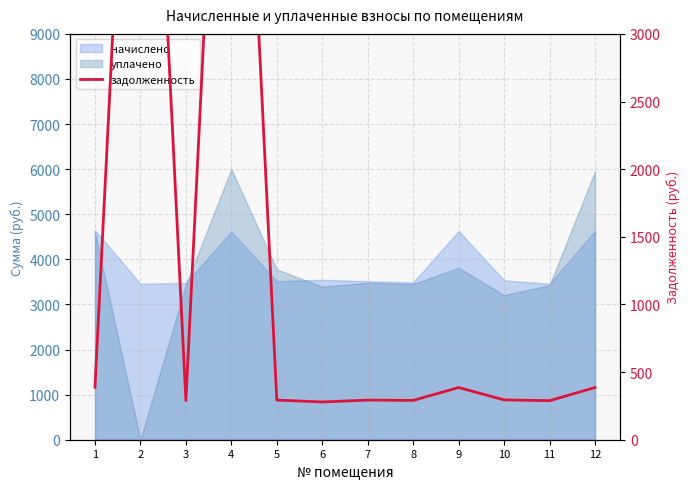

Reading left to right, extract all data points from this chart.

1=387.7	2=7075.4	3=289.6	4=7133.6	5=293.0	6=279.1	7=293.0	8=290.6	9=385.8	10=294.6	11=288.4	12=385.9